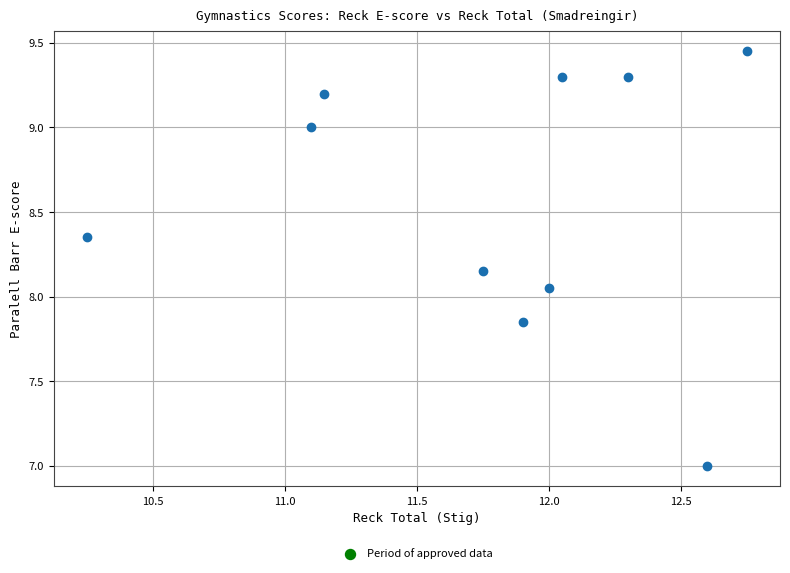

What is the range of X values (max minus min)?

2.5